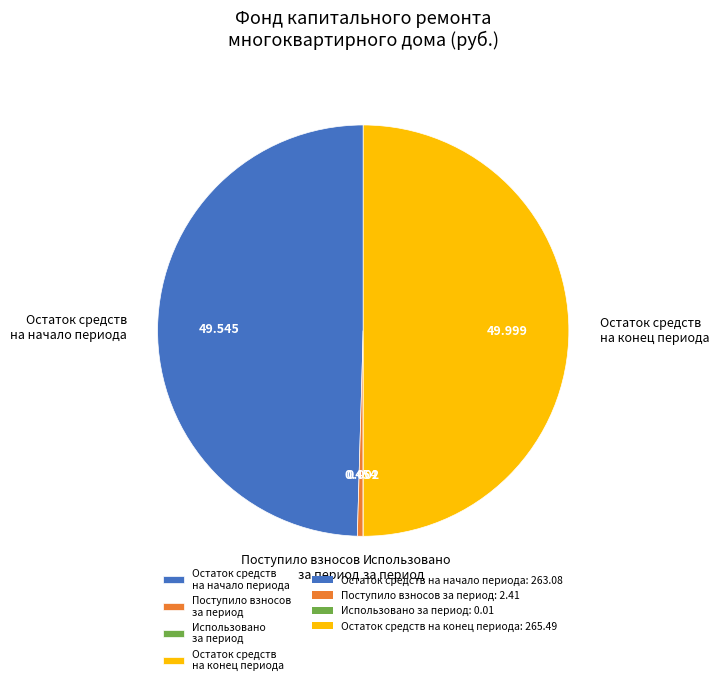

Does Поступило взносов за период represent more than half of the total?

No